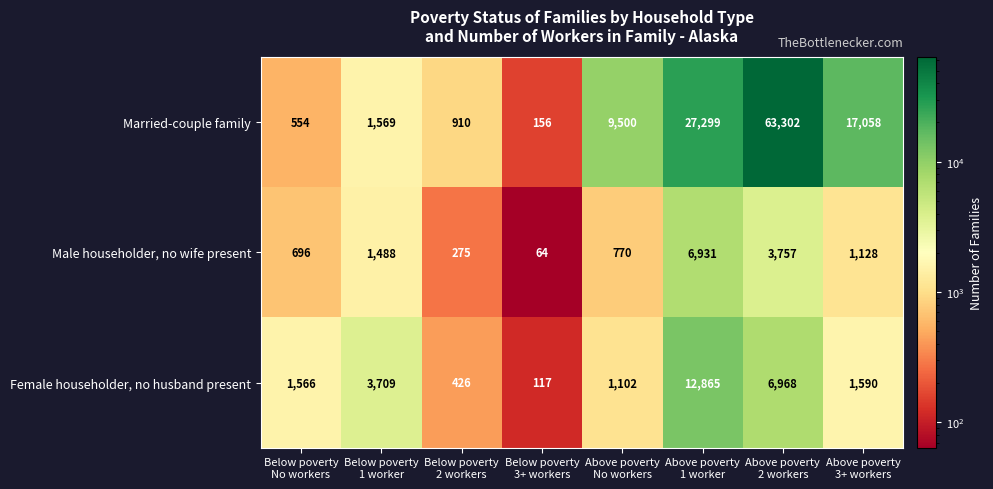

Rank the series by their maximum value, from lowest to highest.

Male householder, no wife present, Female householder, no husband present, Married-couple family